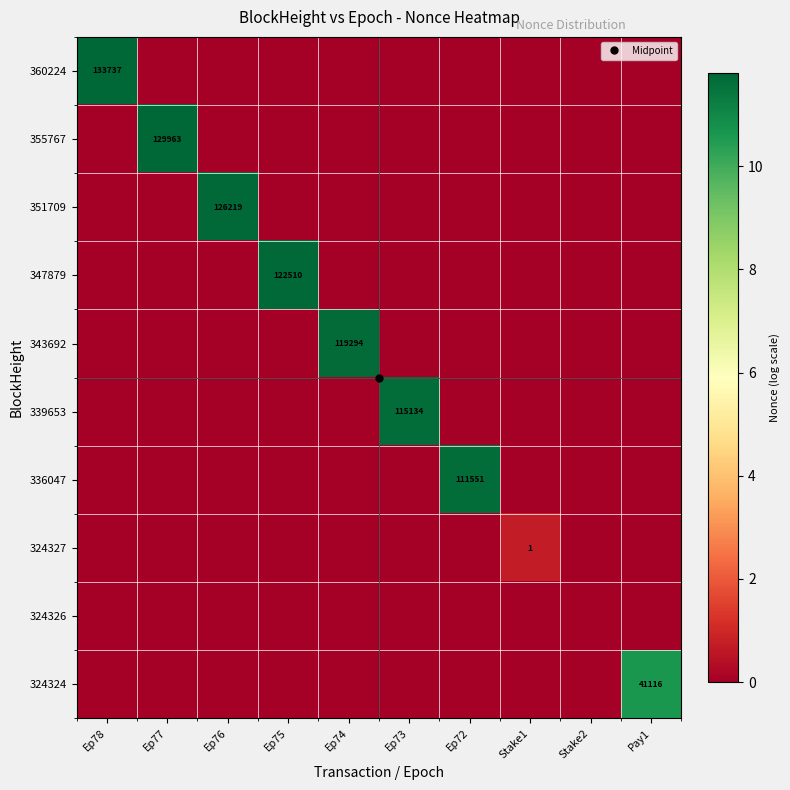

True or false: 343692 has a value of 0.0 at Ep77.

True